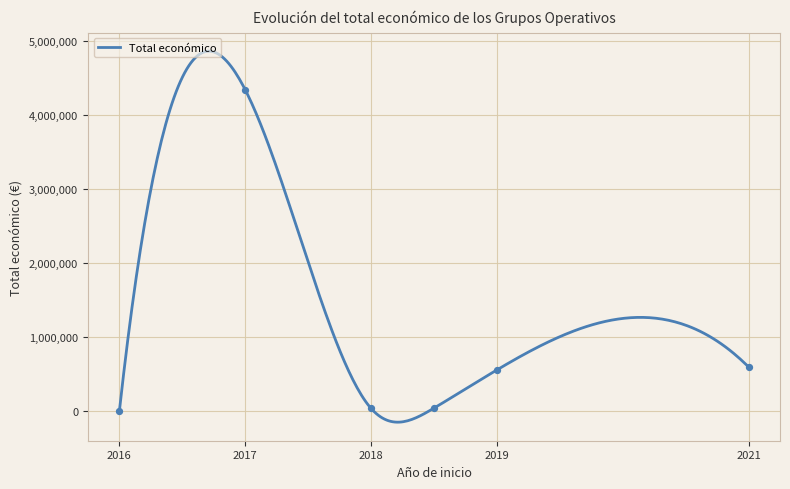

Which has a higher value, 2021 or 2019?

2021